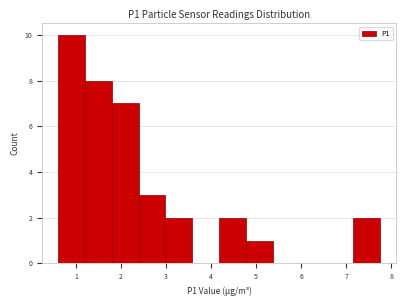

What is the height of the bar covering 1.2 to 1.8 on the x-axis? Neither the bar edges nor the heights are printed on the chart, so give them approximately, as read against the axes.

8